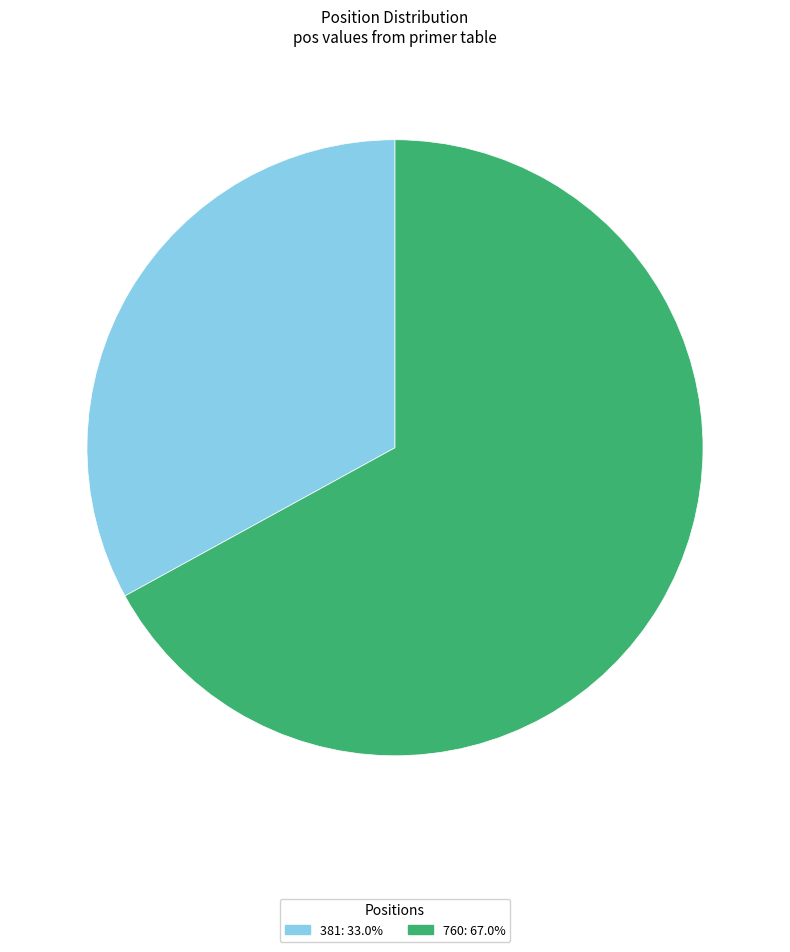

How many slices are in this pie chart?

2